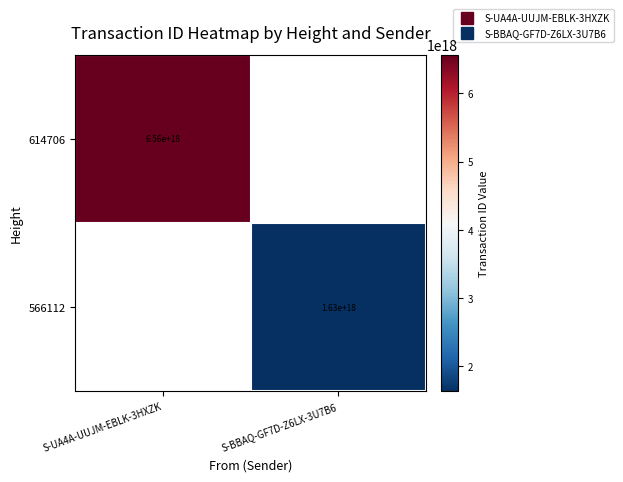

At how many categories does at least one series exceed 3108237403579356160?

1